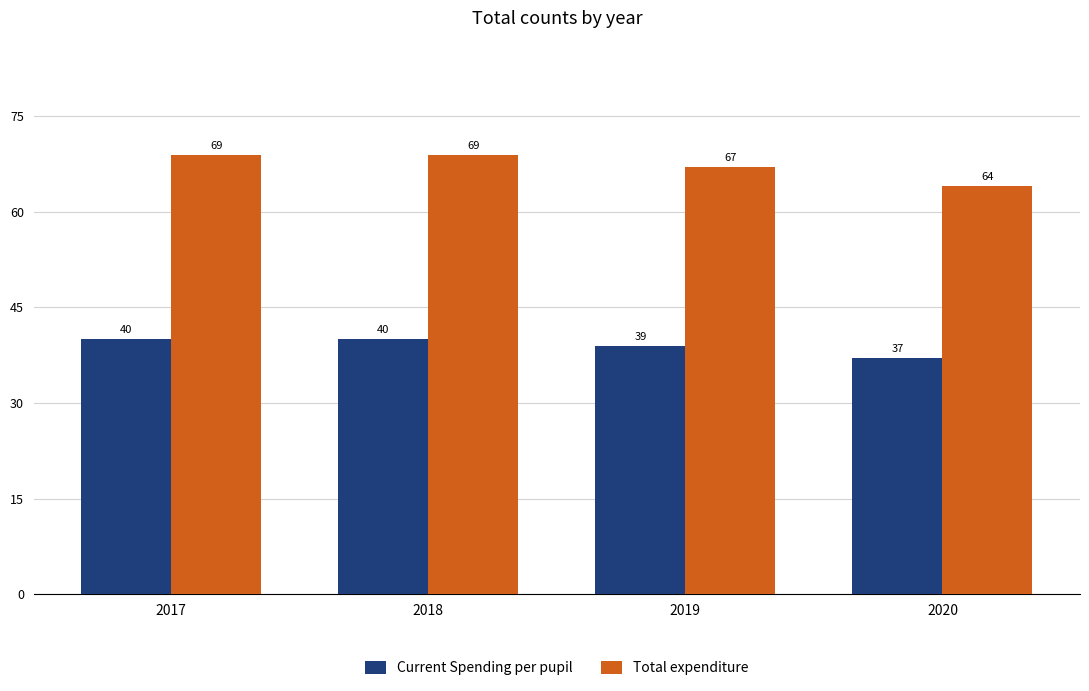

List the series in order of their overall mean, highest first.

Total expenditure, Current Spending per pupil